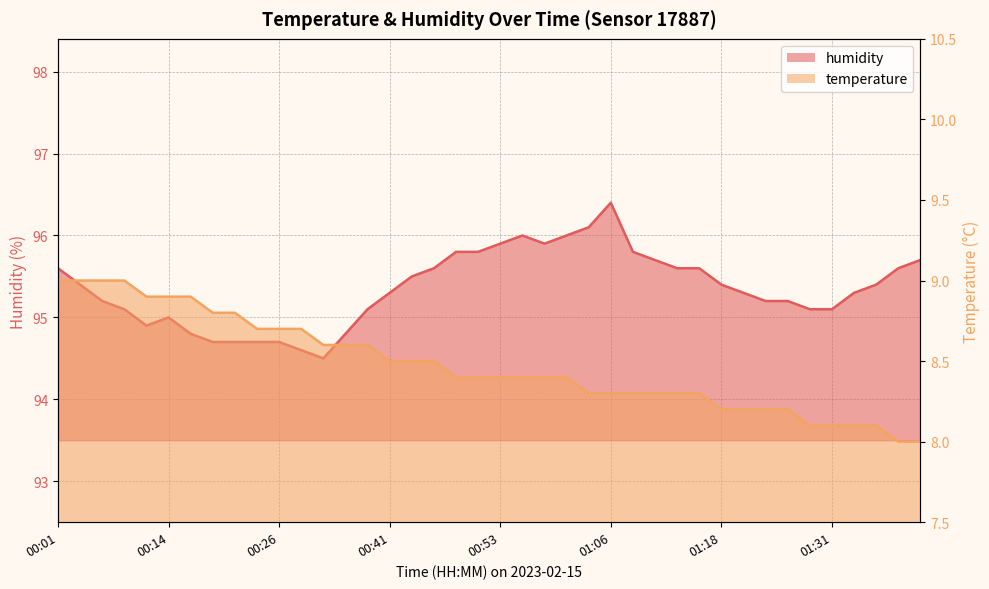

At which label does temperature reach its minimum?

01:38